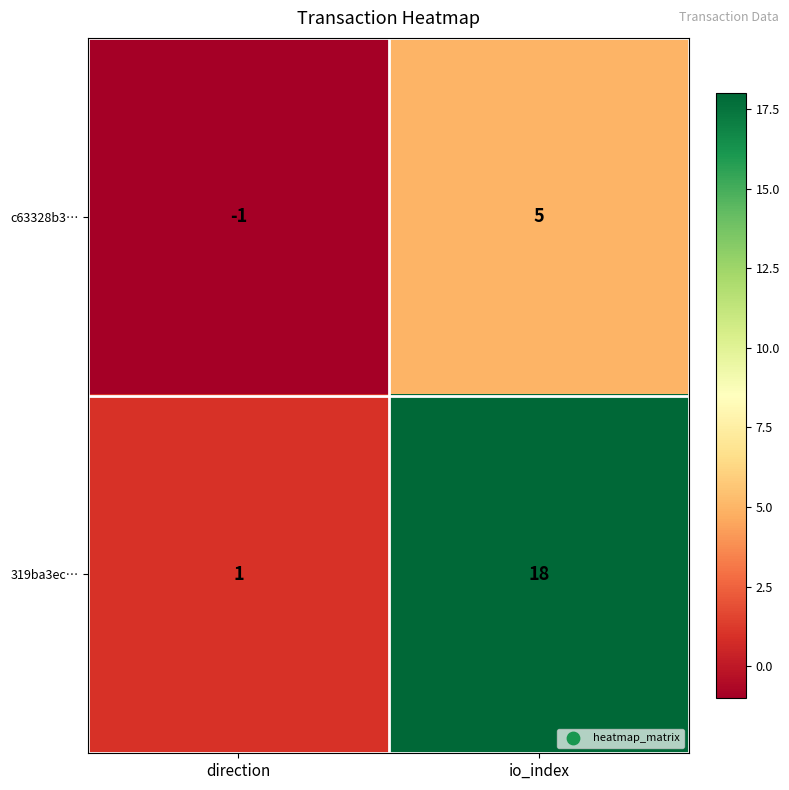

At direction, list the series in order from largest to smallest.

319ba3ec…, c63328b3…